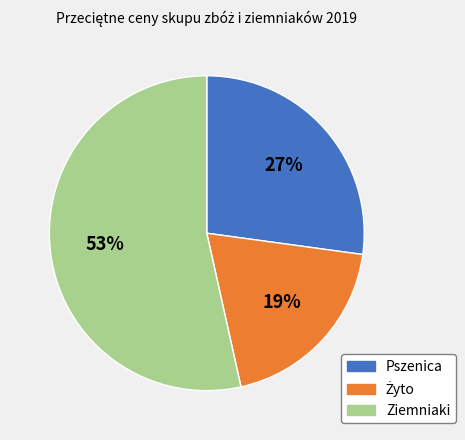

Which slice is the largest?

Ziemniaki